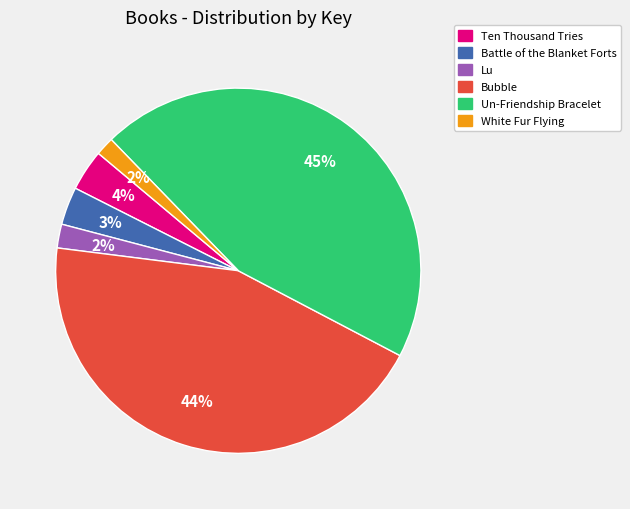

How many slices are in this pie chart?

6